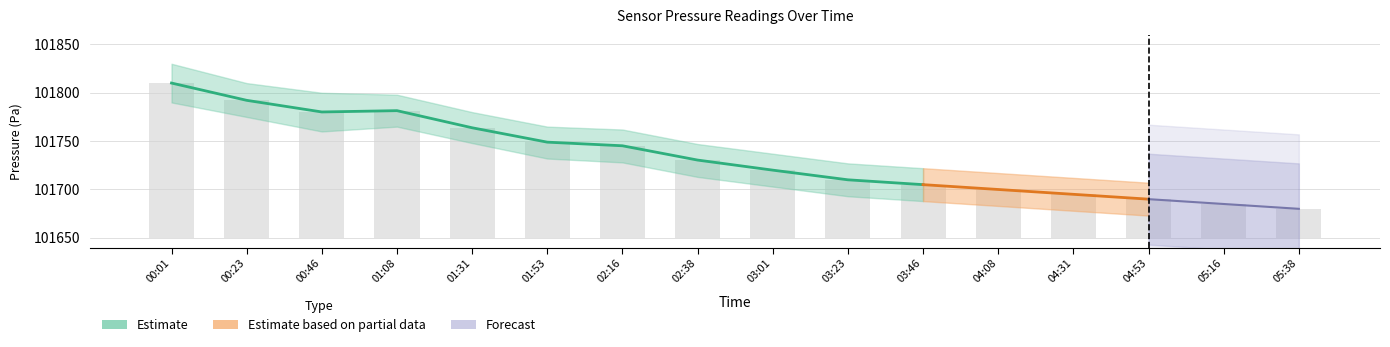

At which category is the sum across all series the highest?

00:01